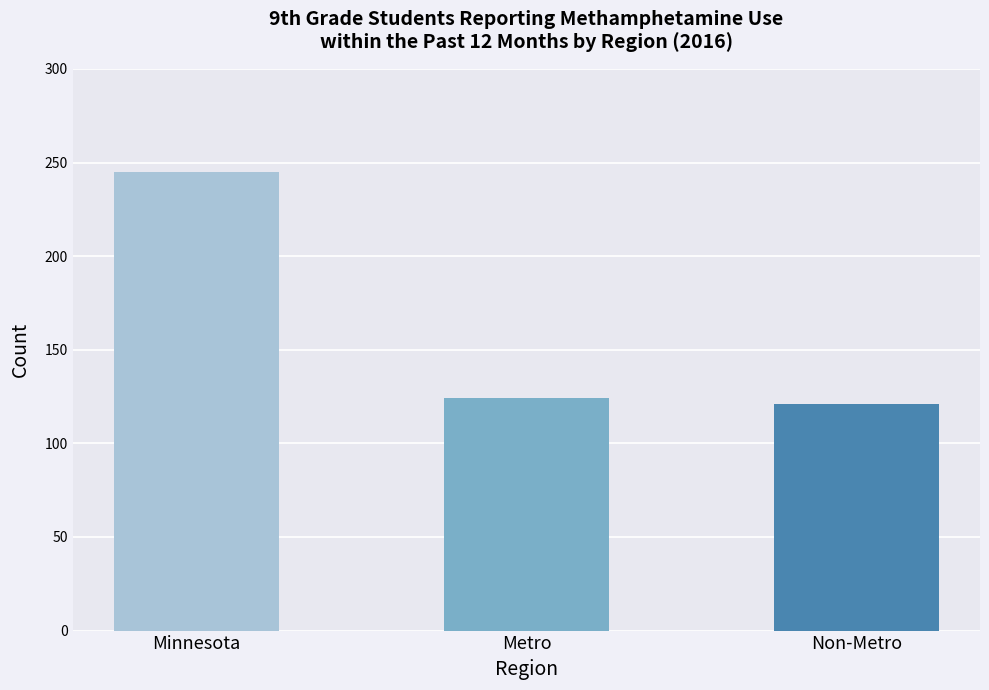

Are the bars horizontal?

No